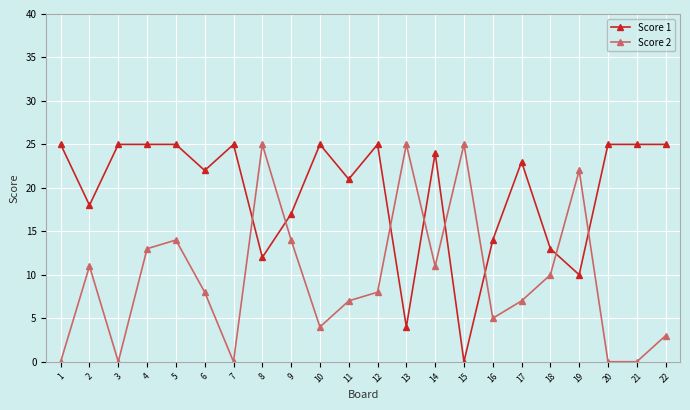

After their last crossing, which series has the higher values: Score 1 or Score 2?

Score 1